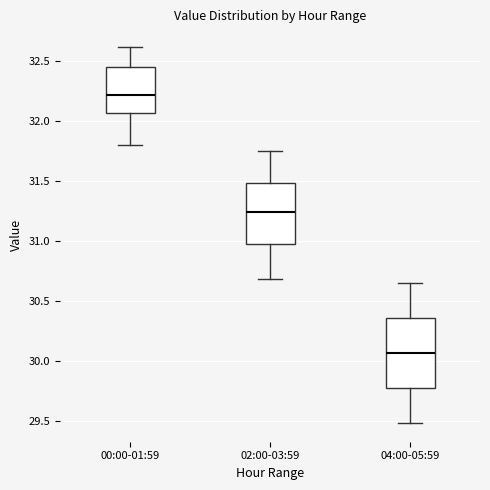

Reading left to right, transcribe this box plot: for each box, give where its median line is, the range the box spans, and where its two whiskers end, as read against the y-axis. The values are not printed on the chart, so give them approximately, as read against the axis.

00:00-01:59: median 32.20, box 32.05 to 32.45, whiskers 31.80 to 32.60
02:00-03:59: median 31.25, box 30.95 to 31.50, whiskers 30.70 to 31.75
04:00-05:59: median 30.05, box 29.75 to 30.35, whiskers 29.50 to 30.65